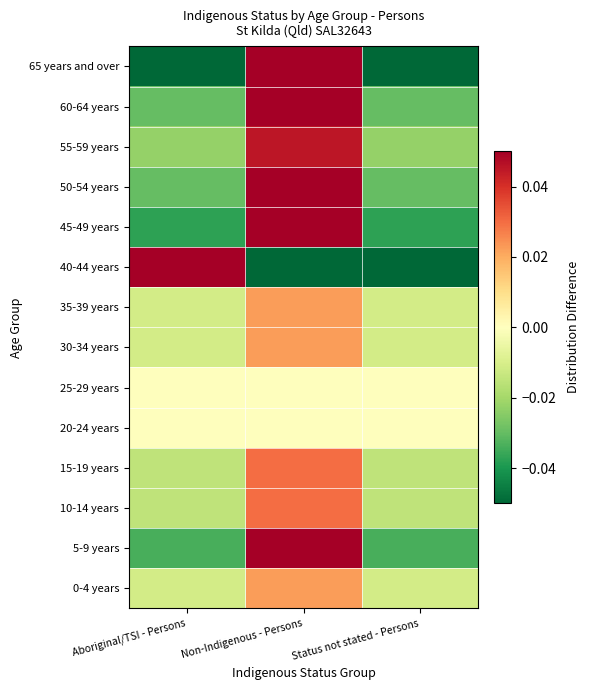

Reading right to left, transcribe all the data shown in this chart.

0-4 years: Status not stated - Persons=-0.0	Non-Indigenous - Persons=0.0	Aboriginal/TSI - Persons=-0.0
5-9 years: Status not stated - Persons=-0.0	Non-Indigenous - Persons=0.1	Aboriginal/TSI - Persons=-0.0
10-14 years: Status not stated - Persons=-0.0	Non-Indigenous - Persons=0.0	Aboriginal/TSI - Persons=-0.0
15-19 years: Status not stated - Persons=-0.0	Non-Indigenous - Persons=0.0	Aboriginal/TSI - Persons=-0.0
20-24 years: Status not stated - Persons=0.0	Non-Indigenous - Persons=0.0	Aboriginal/TSI - Persons=0.0
25-29 years: Status not stated - Persons=0.0	Non-Indigenous - Persons=0.0	Aboriginal/TSI - Persons=0.0
30-34 years: Status not stated - Persons=-0.0	Non-Indigenous - Persons=0.0	Aboriginal/TSI - Persons=-0.0
35-39 years: Status not stated - Persons=-0.0	Non-Indigenous - Persons=0.0	Aboriginal/TSI - Persons=-0.0
40-44 years: Status not stated - Persons=-0.4	Non-Indigenous - Persons=-0.3	Aboriginal/TSI - Persons=0.6
45-49 years: Status not stated - Persons=-0.0	Non-Indigenous - Persons=0.1	Aboriginal/TSI - Persons=-0.0
50-54 years: Status not stated - Persons=-0.0	Non-Indigenous - Persons=0.1	Aboriginal/TSI - Persons=-0.0
55-59 years: Status not stated - Persons=-0.0	Non-Indigenous - Persons=0.0	Aboriginal/TSI - Persons=-0.0
60-64 years: Status not stated - Persons=-0.0	Non-Indigenous - Persons=0.1	Aboriginal/TSI - Persons=-0.0
65 years and over: Status not stated - Persons=-0.1	Non-Indigenous - Persons=0.2	Aboriginal/TSI - Persons=-0.1